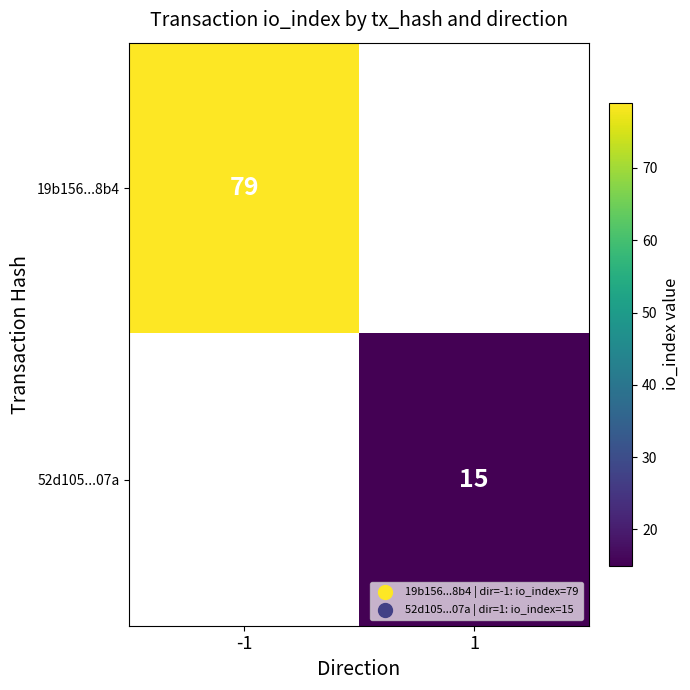

What is the greatest value displayed?

79.0